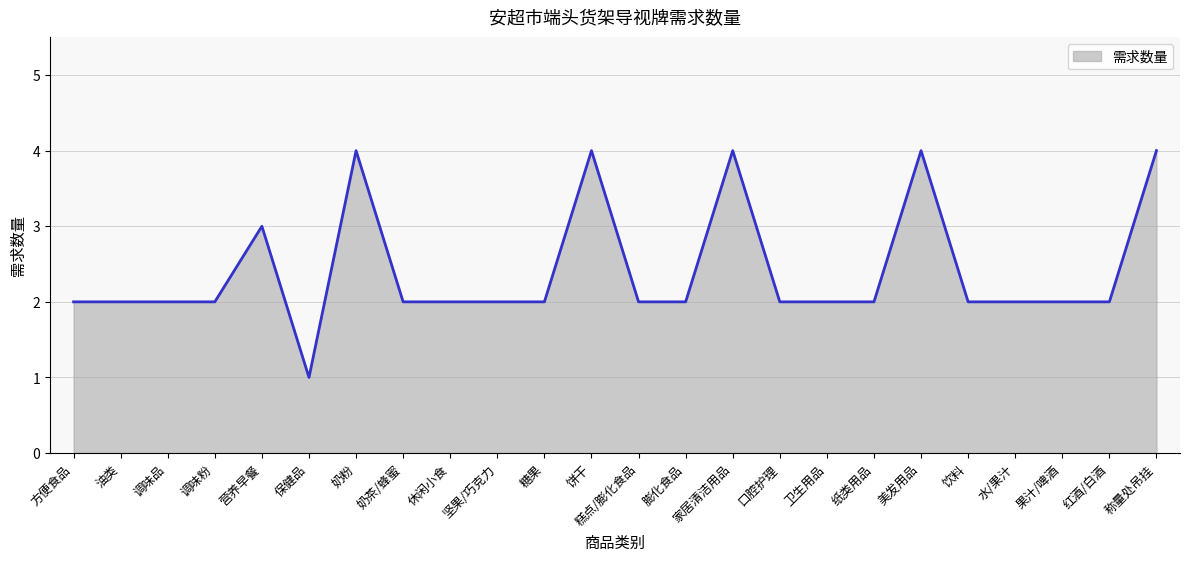

What position from the left is 休闲小食?

9